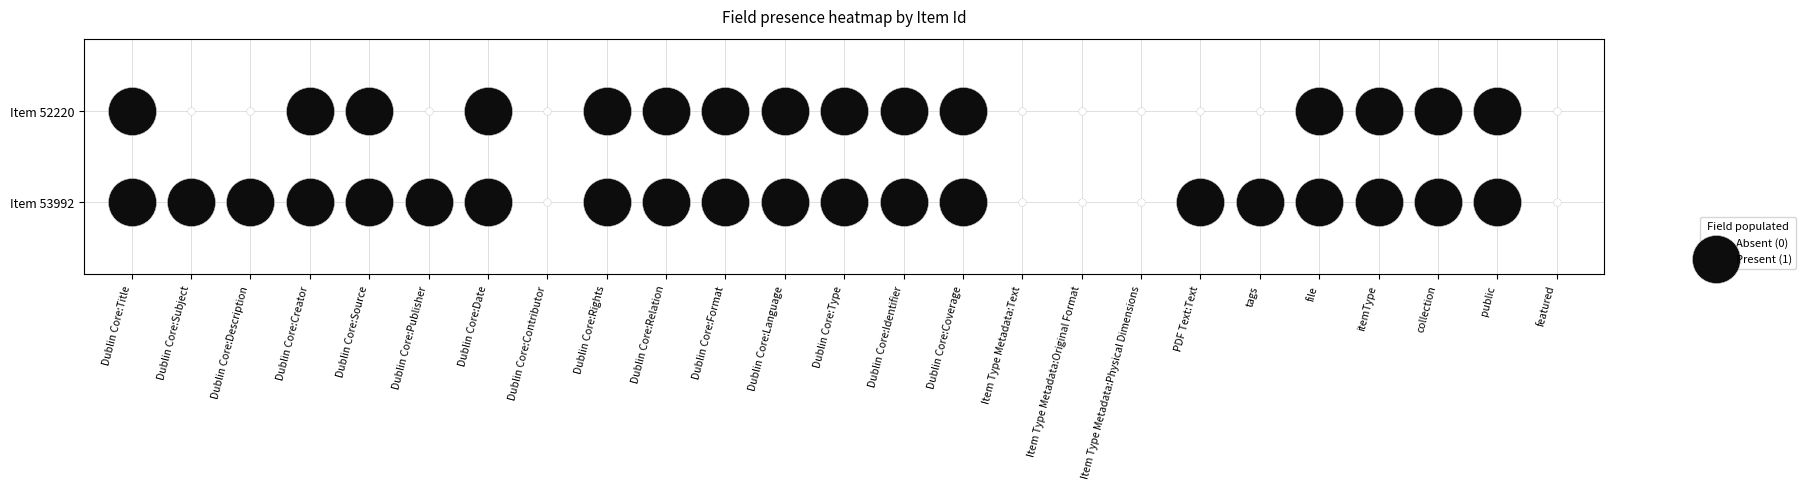

What is the approximate value of 53992 at Dublin Core:Creator?

1